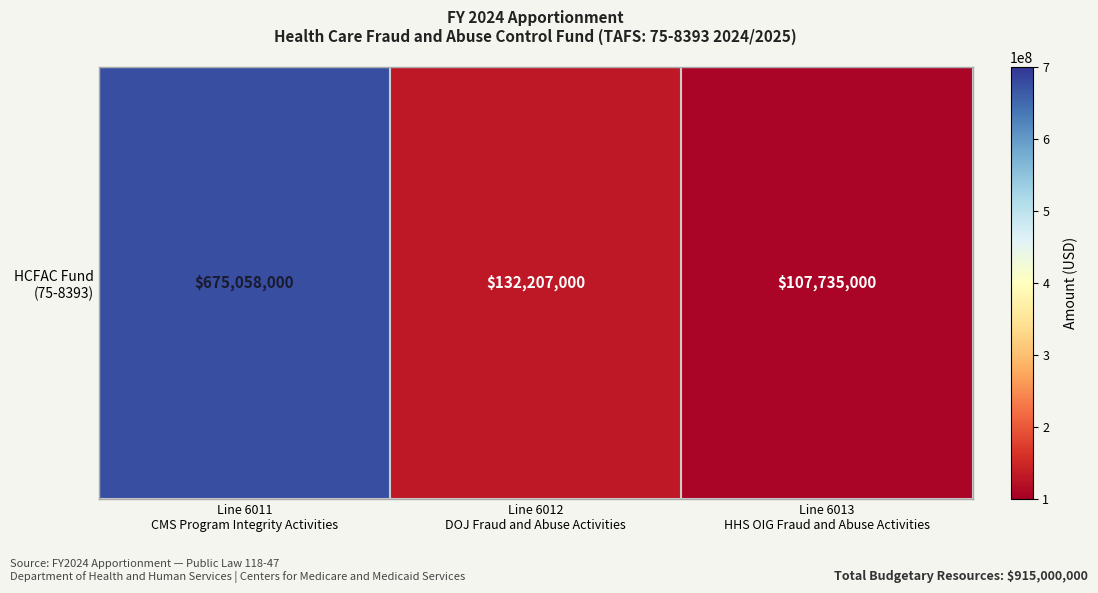

The chart shows a value of 675058000 at Line 6011
CMS Program Integrity Activities. True or false?

True